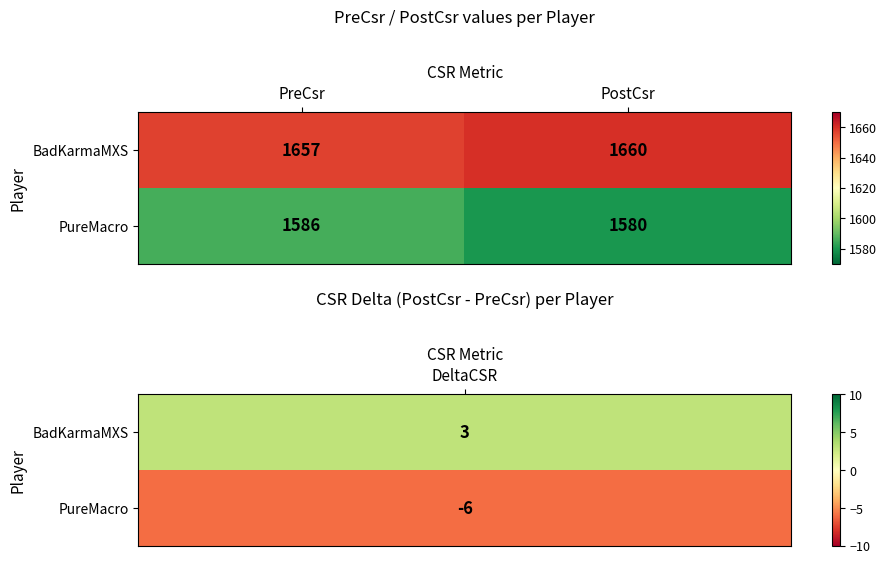

The BadKarmaMXS series shows 600 at PreCsr. True or false?

False